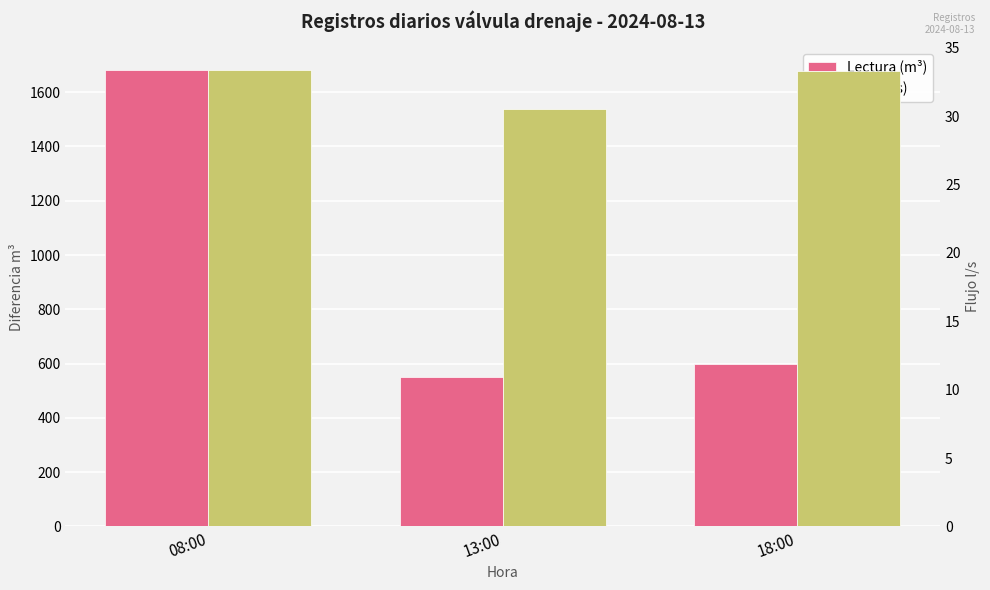

List the series in order of their overall mean, highest first.

Lectura (m³), Flujo (l/s)